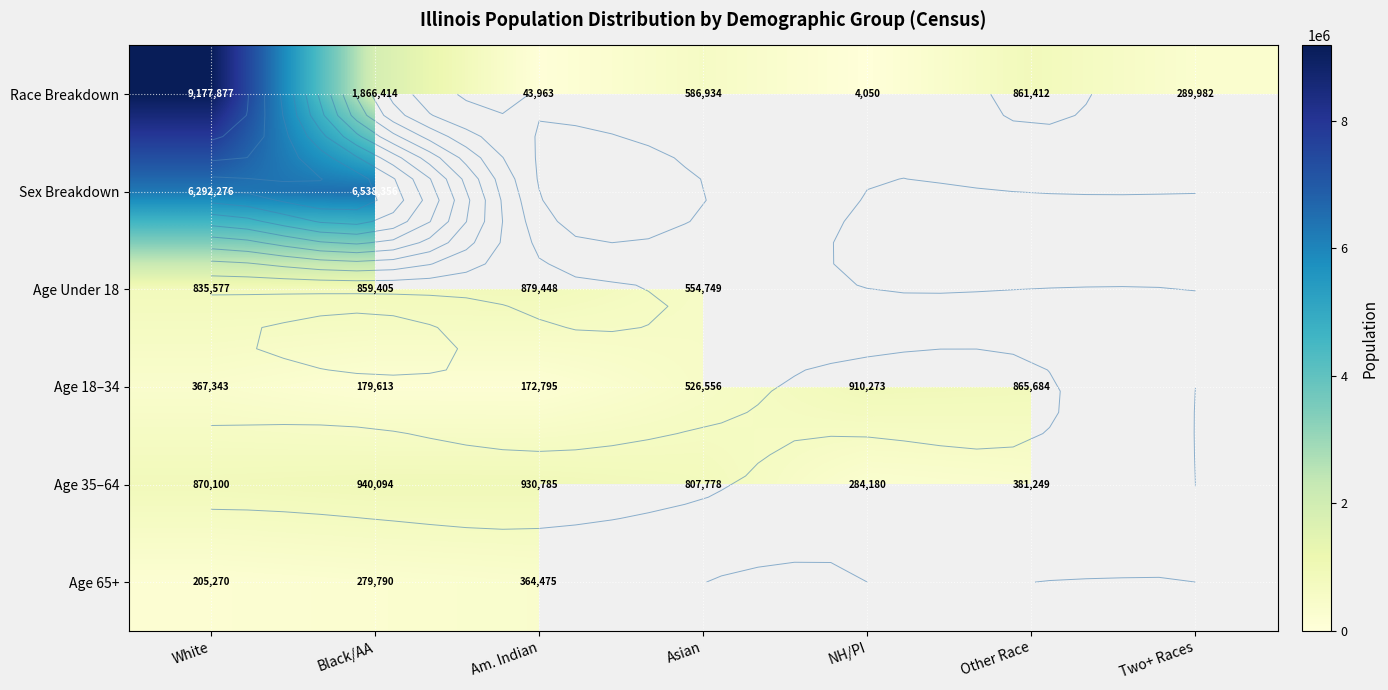

How many values in Sex Breakdown are above zero?

2